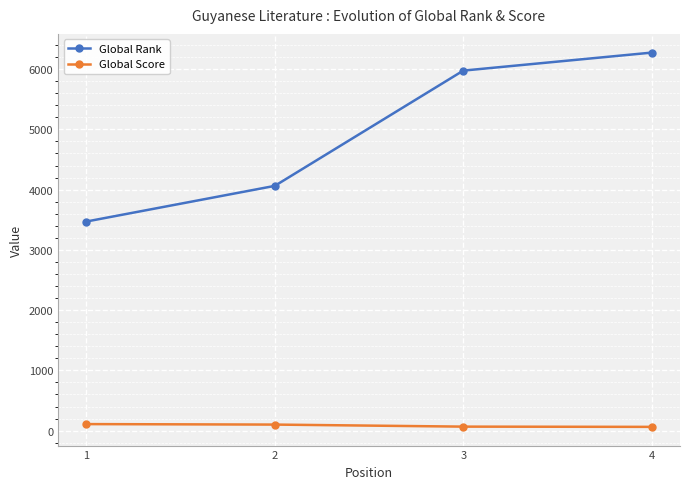

Which category has the highest value across all series?

4